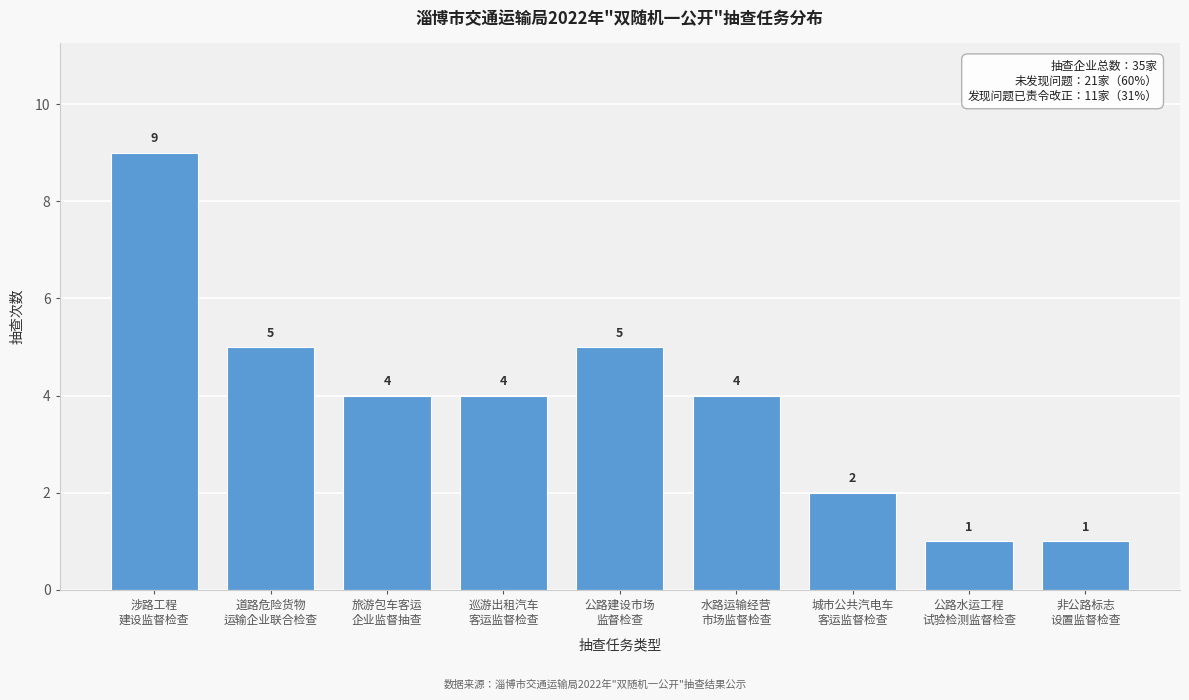

Reading right to left, transcribe all the data shown in this chart.

1	1	2	4	5	4	4	5	9